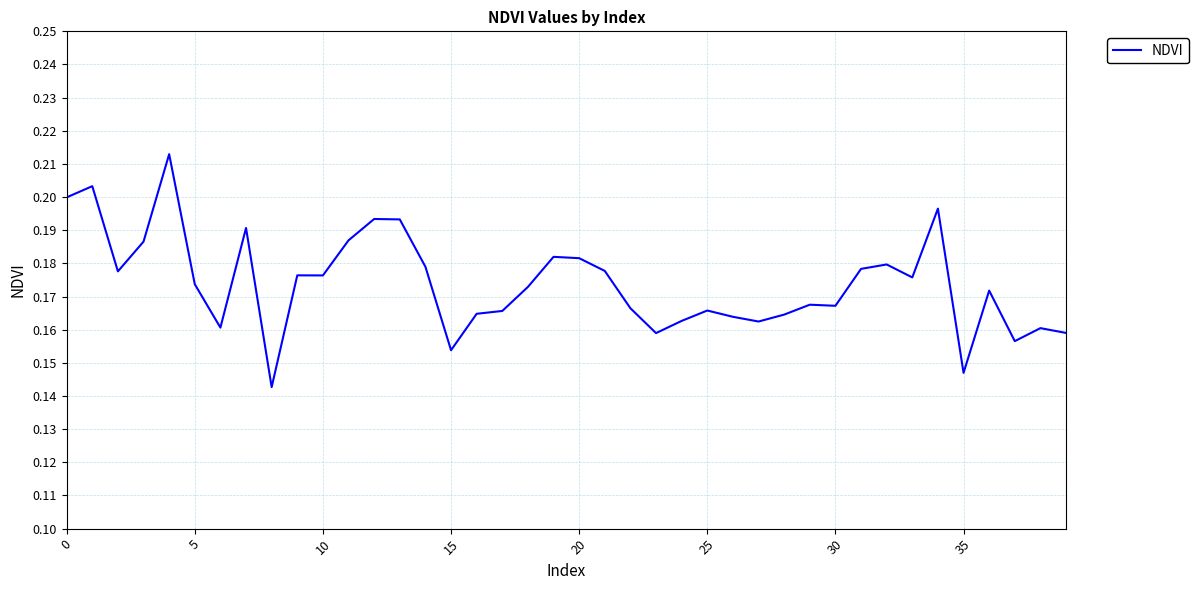

What is the difference between the maximum and minimum values?

0.1